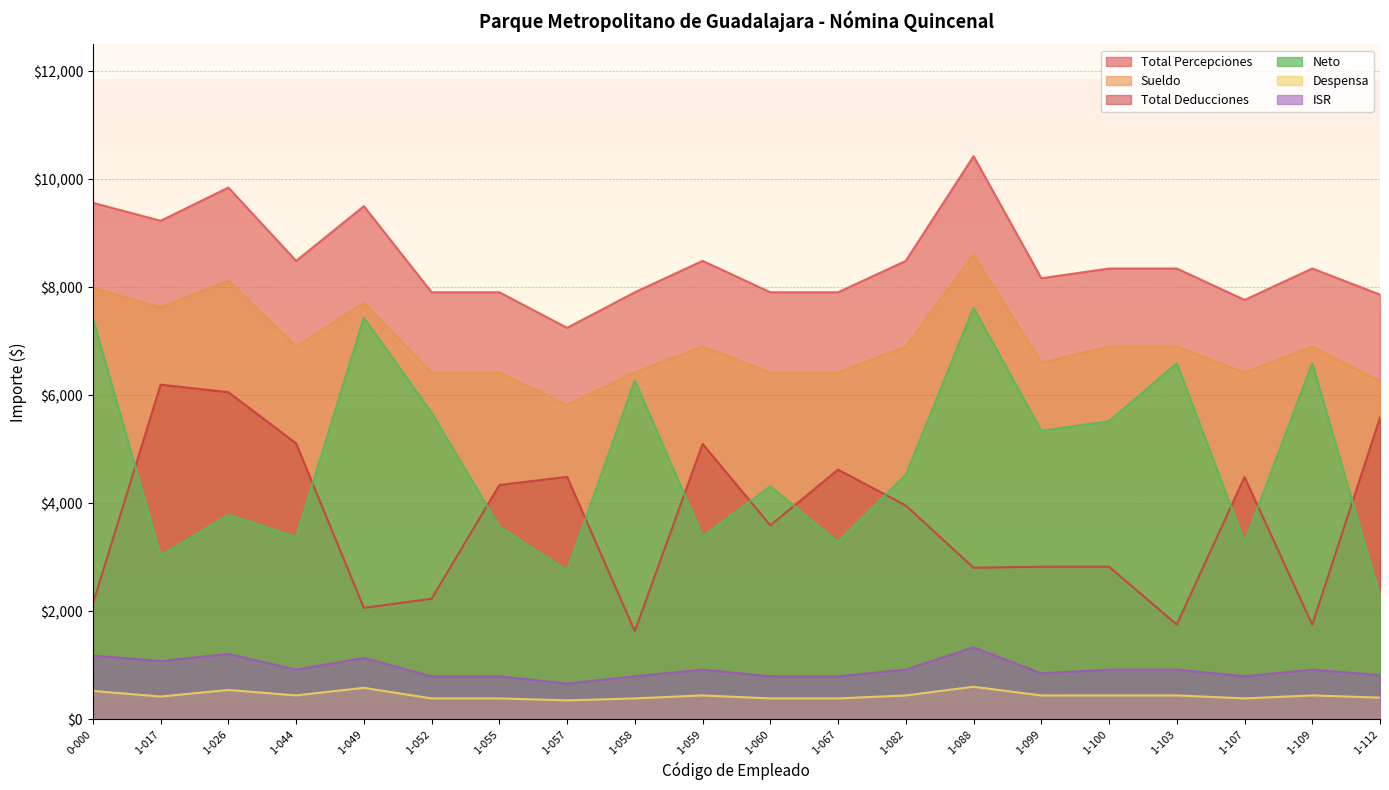

Where is the first local minimum for Despensa?

1-017